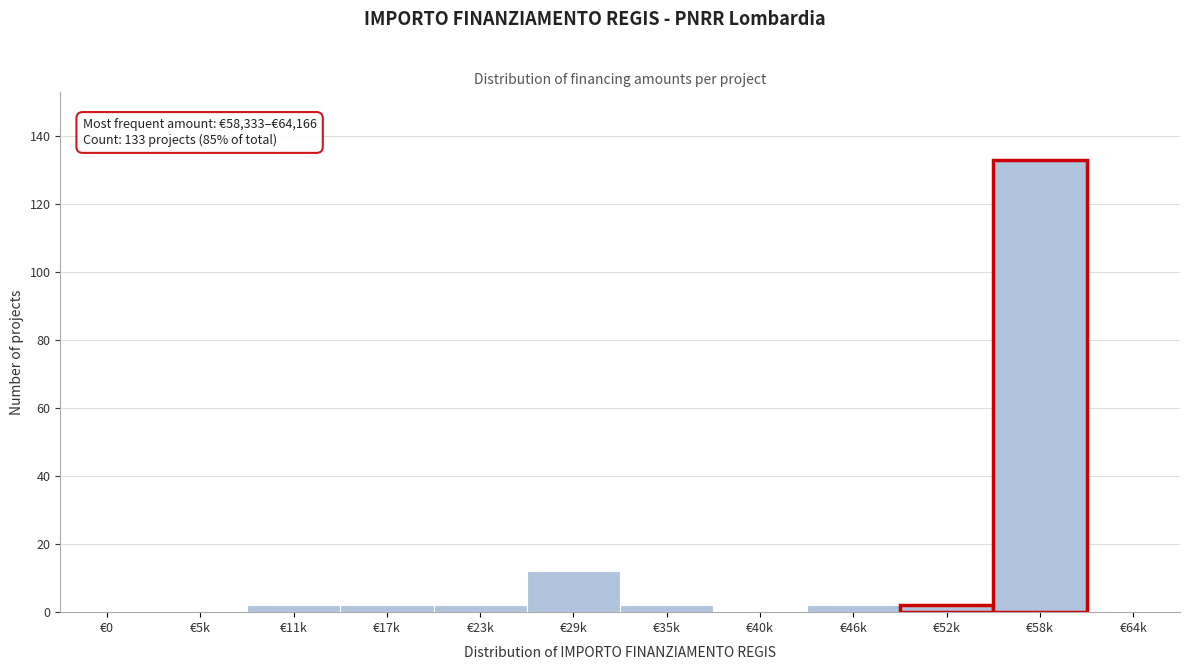

Reading left to right, extract all data points from this chart.

€0=0	€5k=0	€11k=2	€17k=2	€23k=2	€29k=12	€35k=2	€40k=0	€46k=2	€52k=2	€58k=133	€64k=0